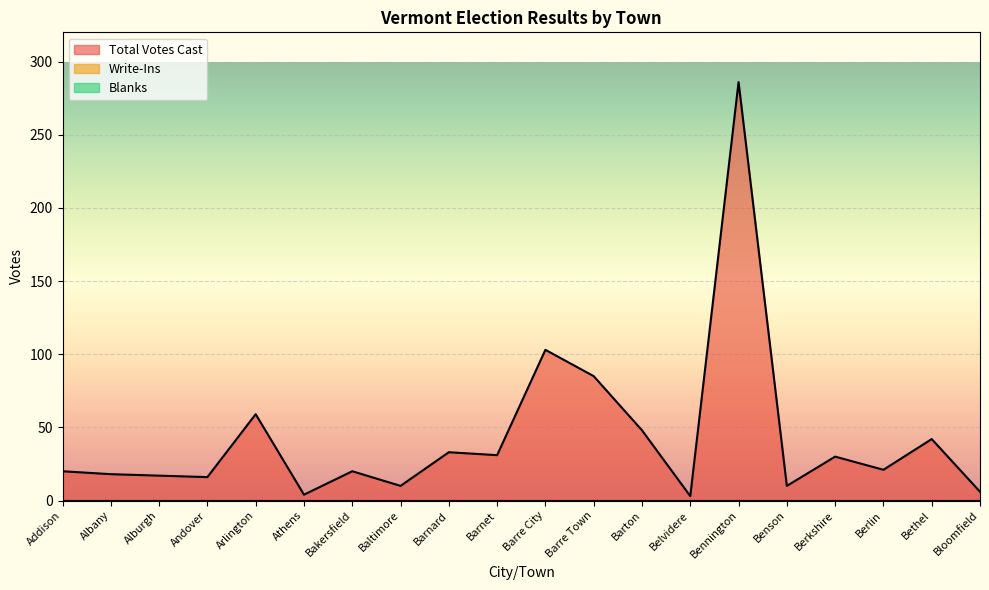

True or false: Total Votes Cast and Blanks intersect in this chart.

False